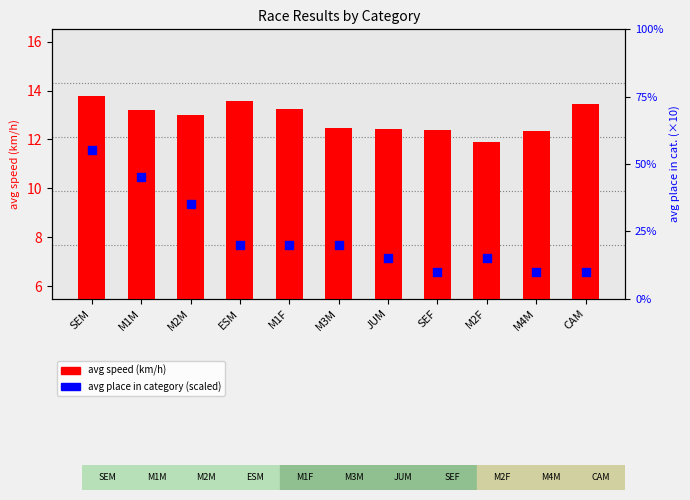

At how many categories does at least one series exceed 36?

2